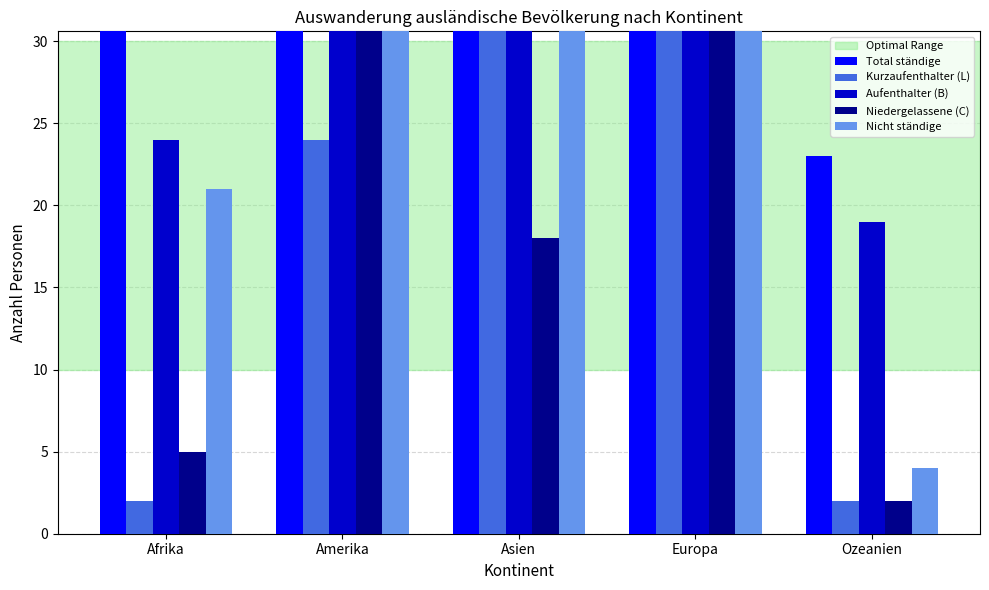

The value of Nicht ständige at Ozeanien is 4. True or false?

True